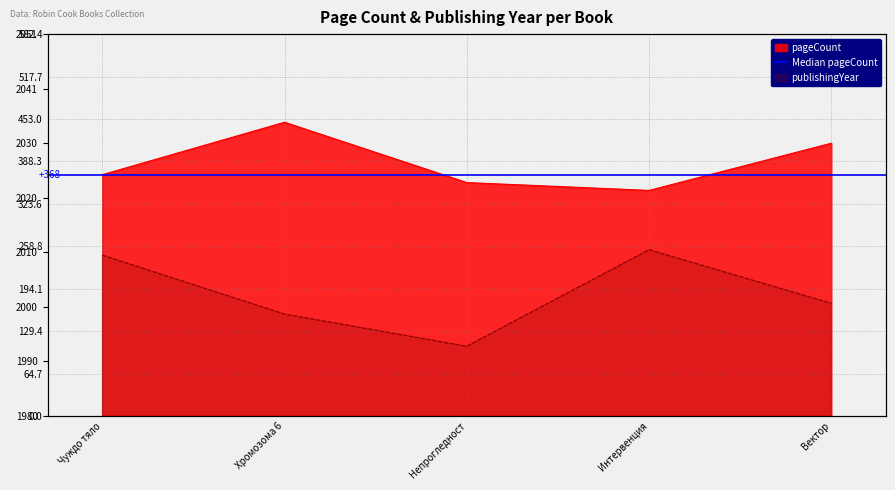

Where does the pageCount series first go above 368?

Хромозома 6